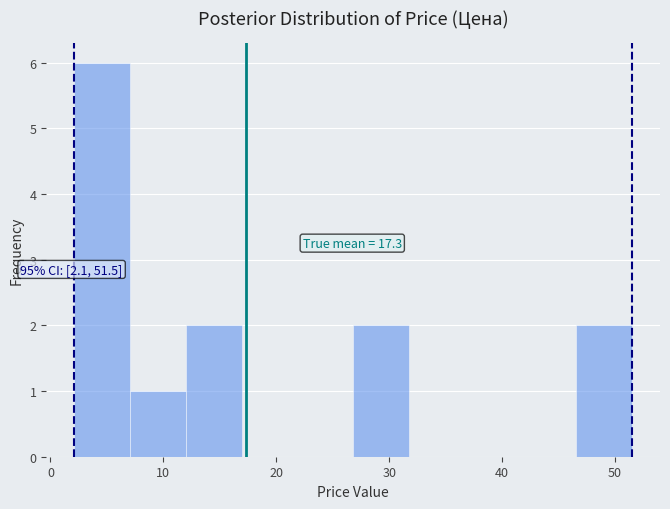

Over which range of the x-axis is the bar tallest?

2 to 7